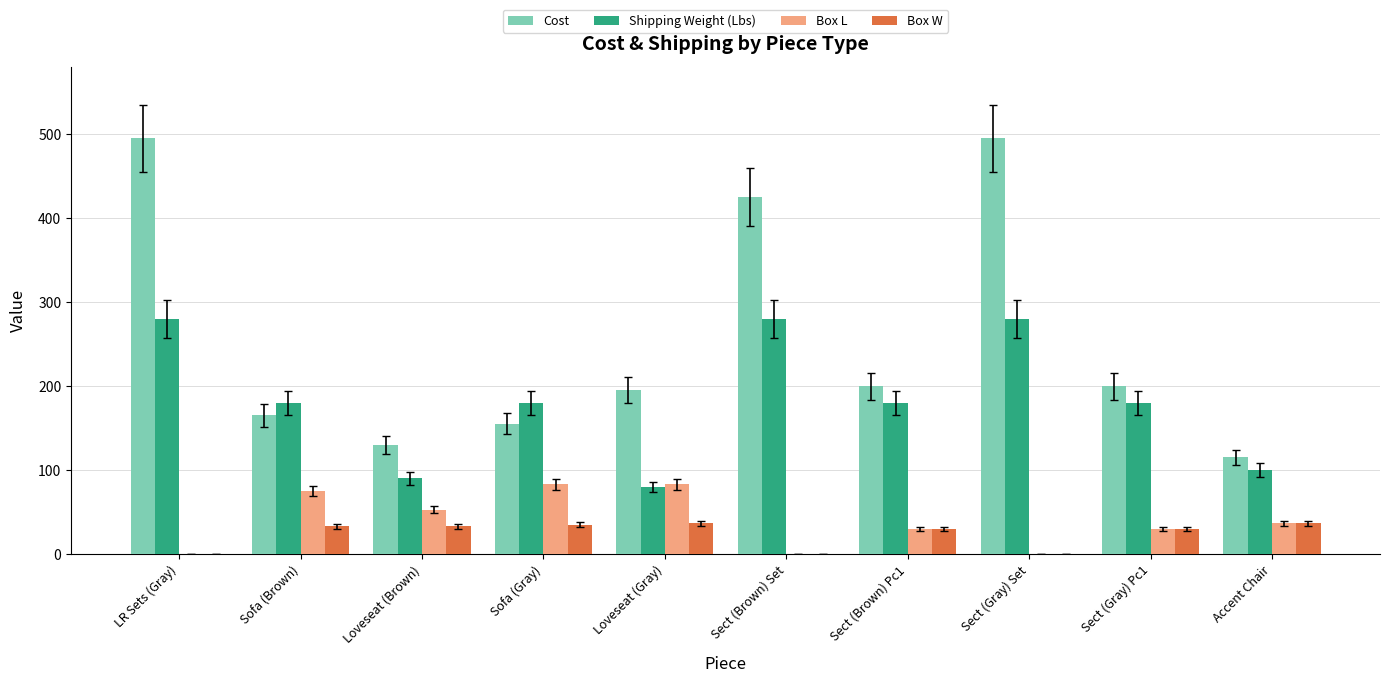

Which series has the largest total across all categories?

Cost